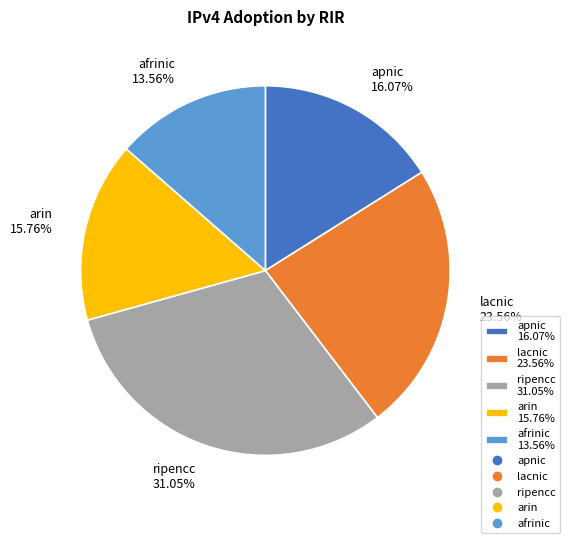

Is it true that apnic is 5% of the pie?

False